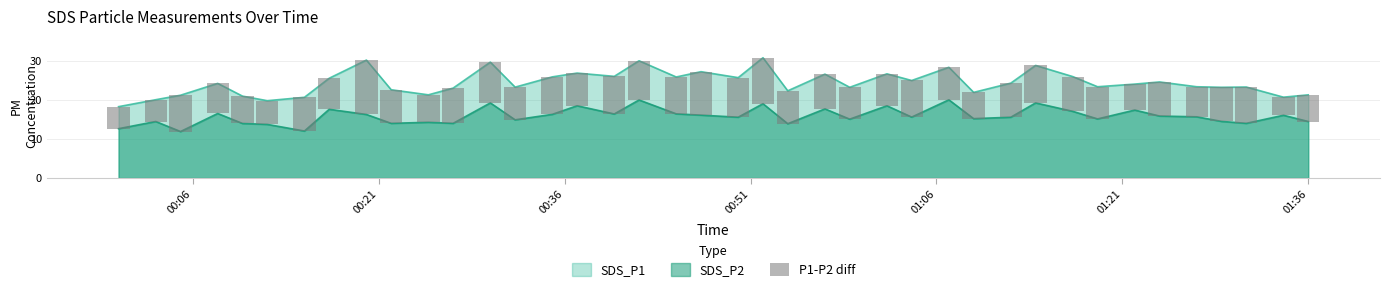

How many data points does each series have?

40